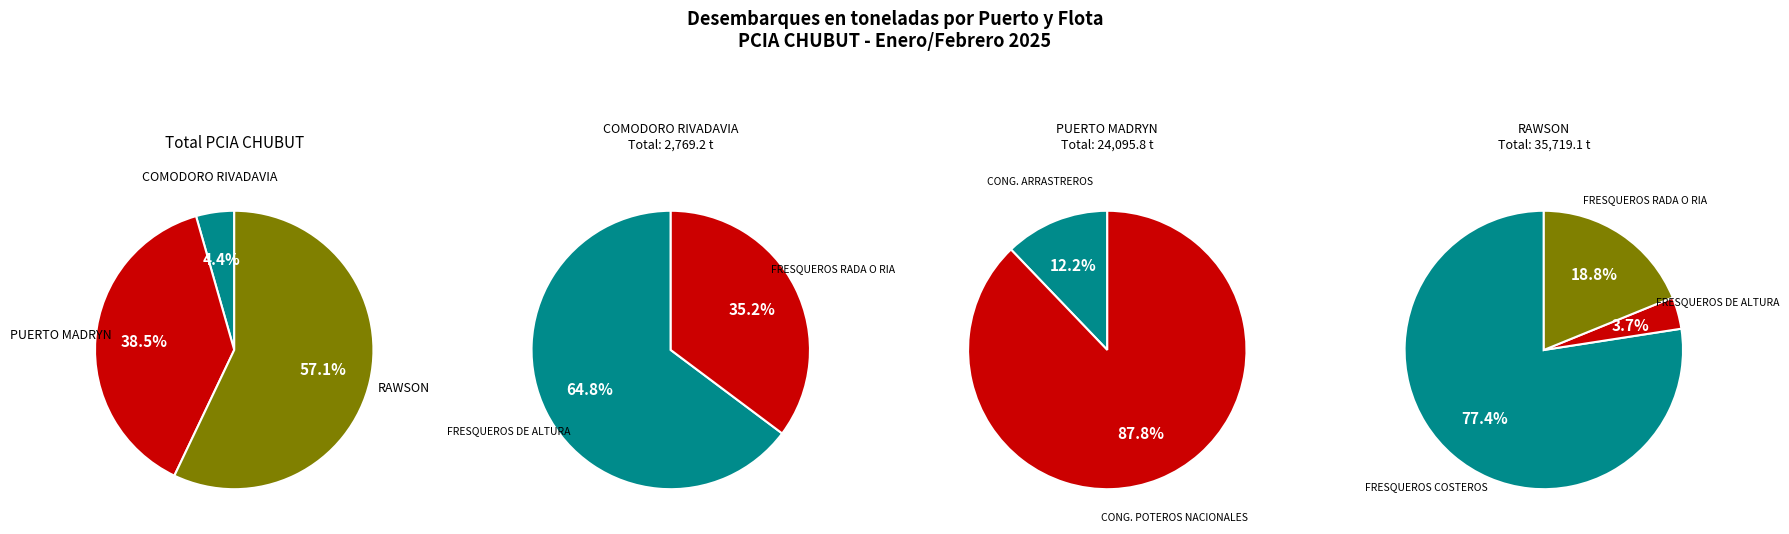

Rank the categories by value from lowest to highest.

COMODORO RIVADAVIA, PUERTO MADRYN, RAWSON